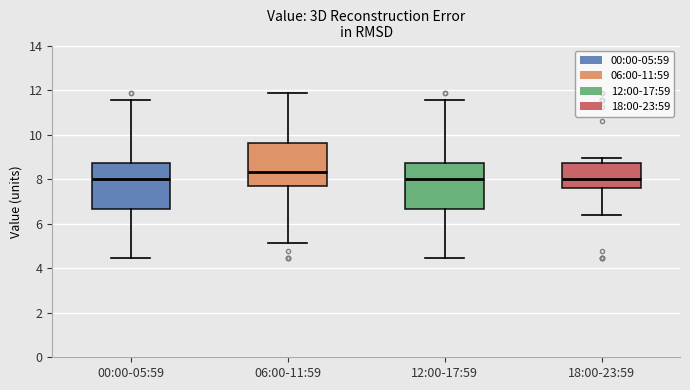

Reading left to right, read every box against the y-axis: the position of its median line, the range the box covers, and the ends of its whiskers. The values are not printed on the chart, so give them approximately, as read against the axis.

00:00-05:59: median 8.0, box 6.6 to 8.8, whiskers 4.4 to 11.6
06:00-11:59: median 8.4, box 7.6 to 9.6, whiskers 5.2 to 11.8
12:00-17:59: median 8.0, box 6.6 to 8.8, whiskers 4.4 to 11.6
18:00-23:59: median 8.0, box 7.6 to 8.8, whiskers 6.4 to 9.0